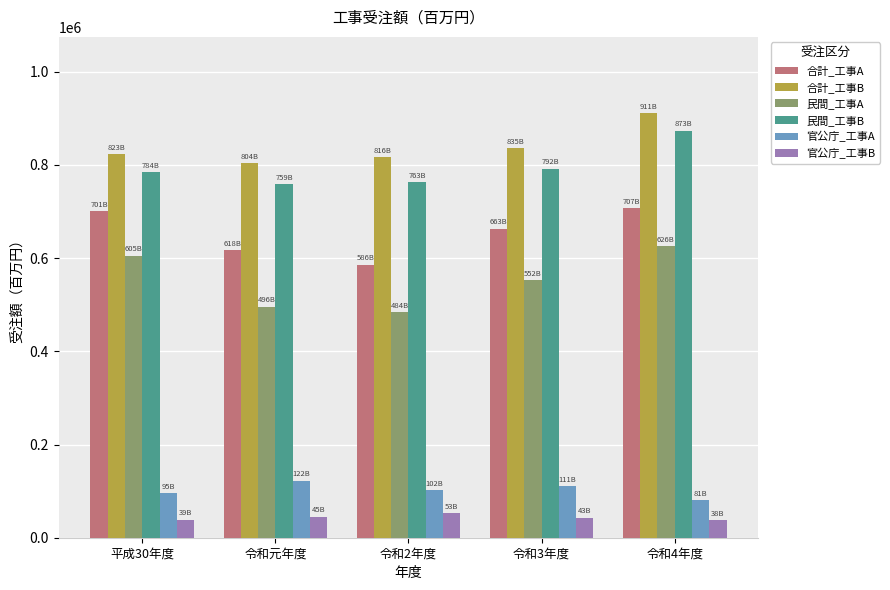

Which category has the lowest value in the 官公庁_工事A series?

令和4年度